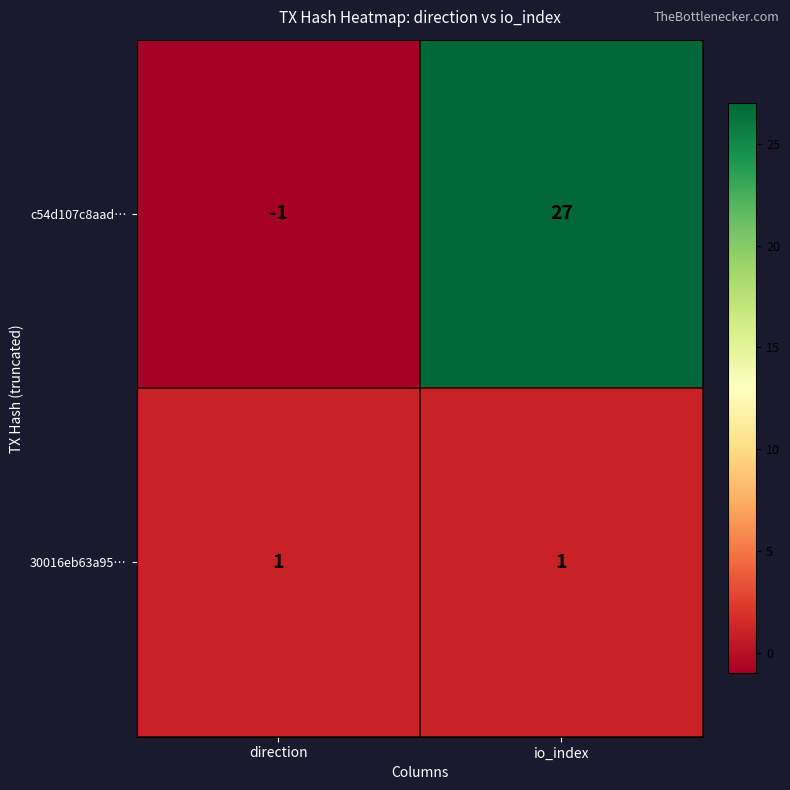

At which category is the sum across all series the highest?

io_index